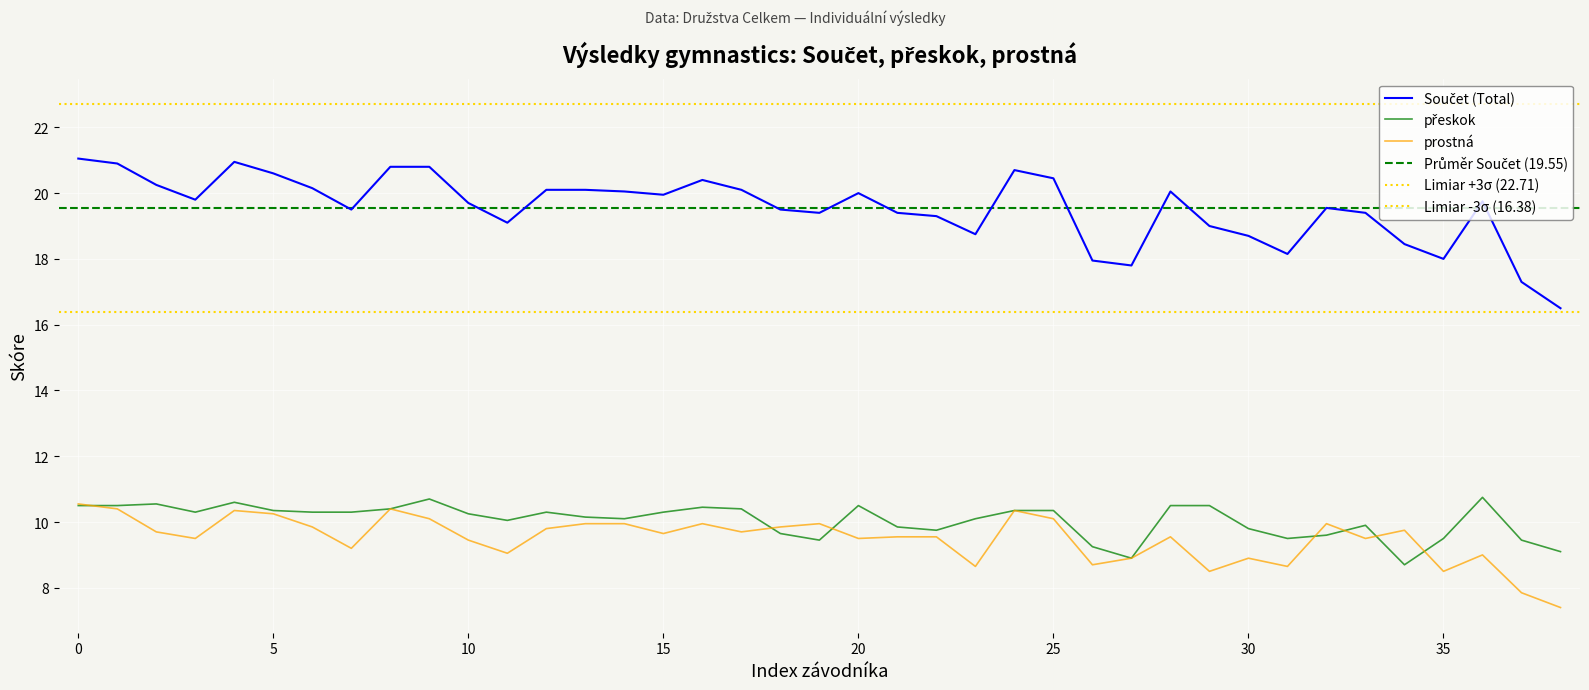

What is the total value across all series at 14?

40.1